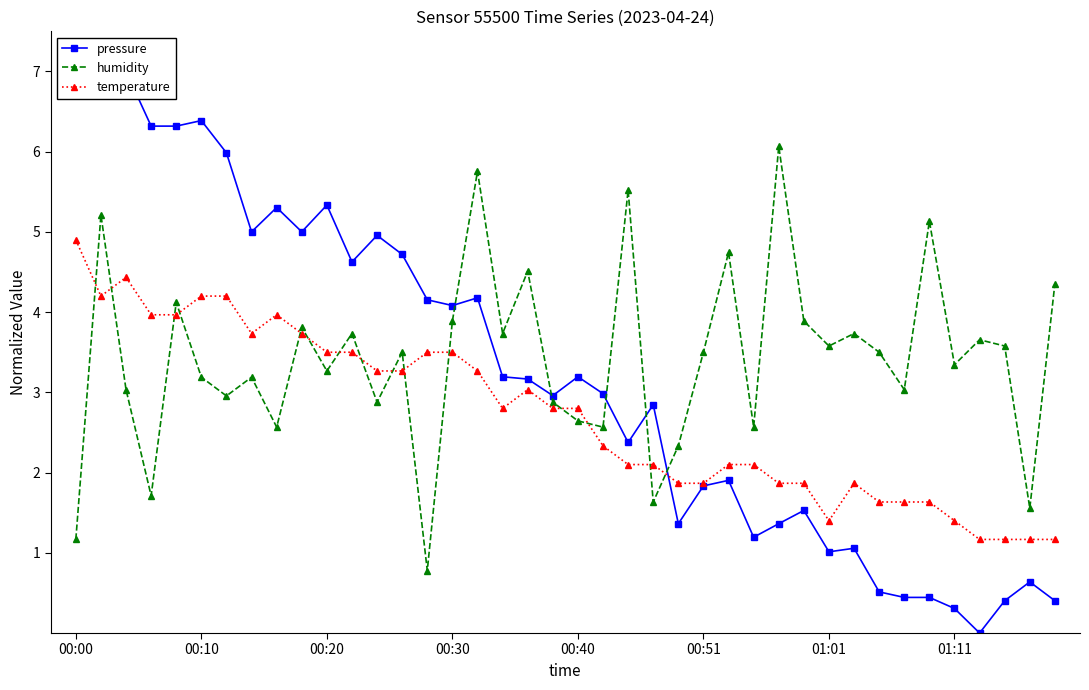

What is the minimum value for temperature?

1.2